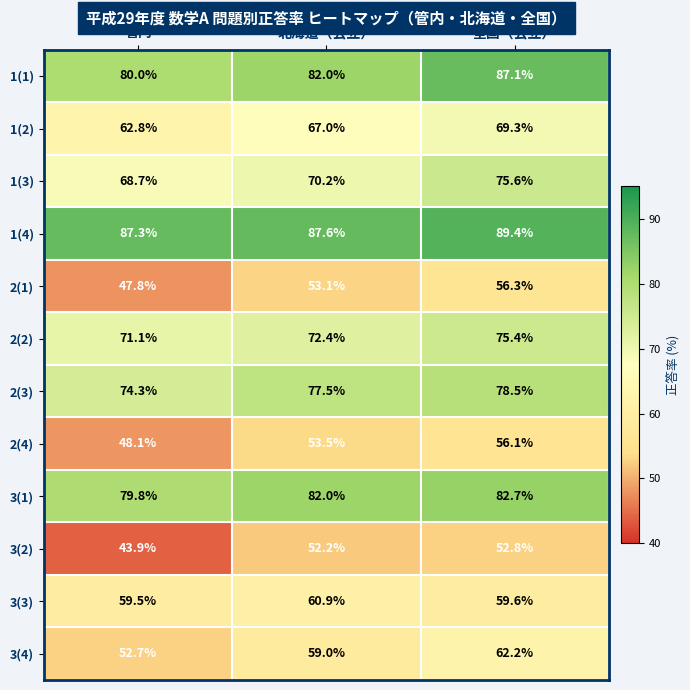

Which series has the largest range (max minus min)?

3(4)